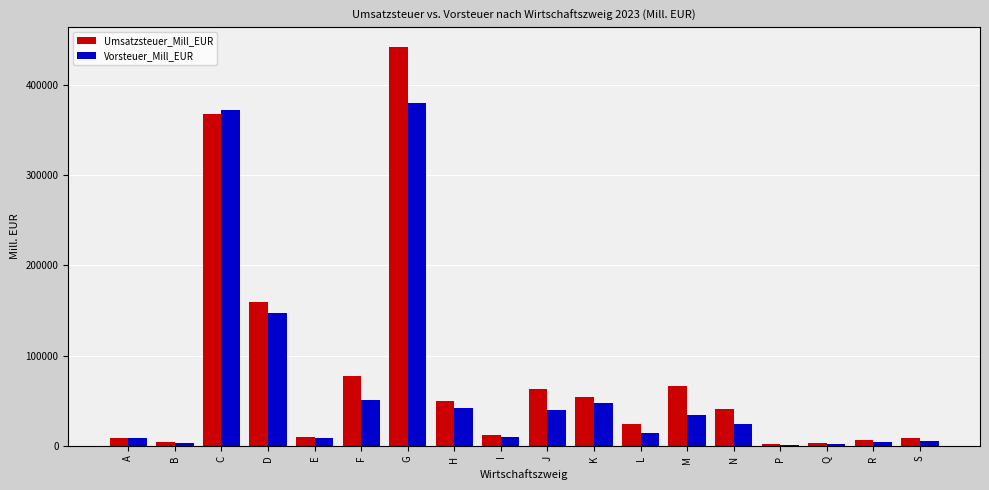

How many series are shown in this chart?

2